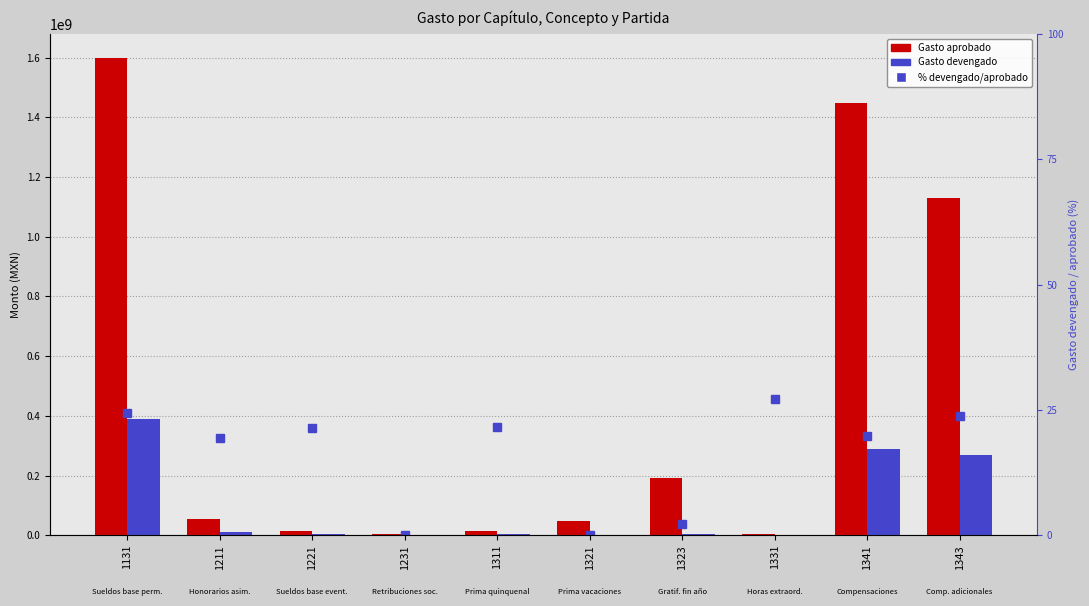

What is the value of the Gasto aprobado bar at the 10th from the left?

1130239699.6